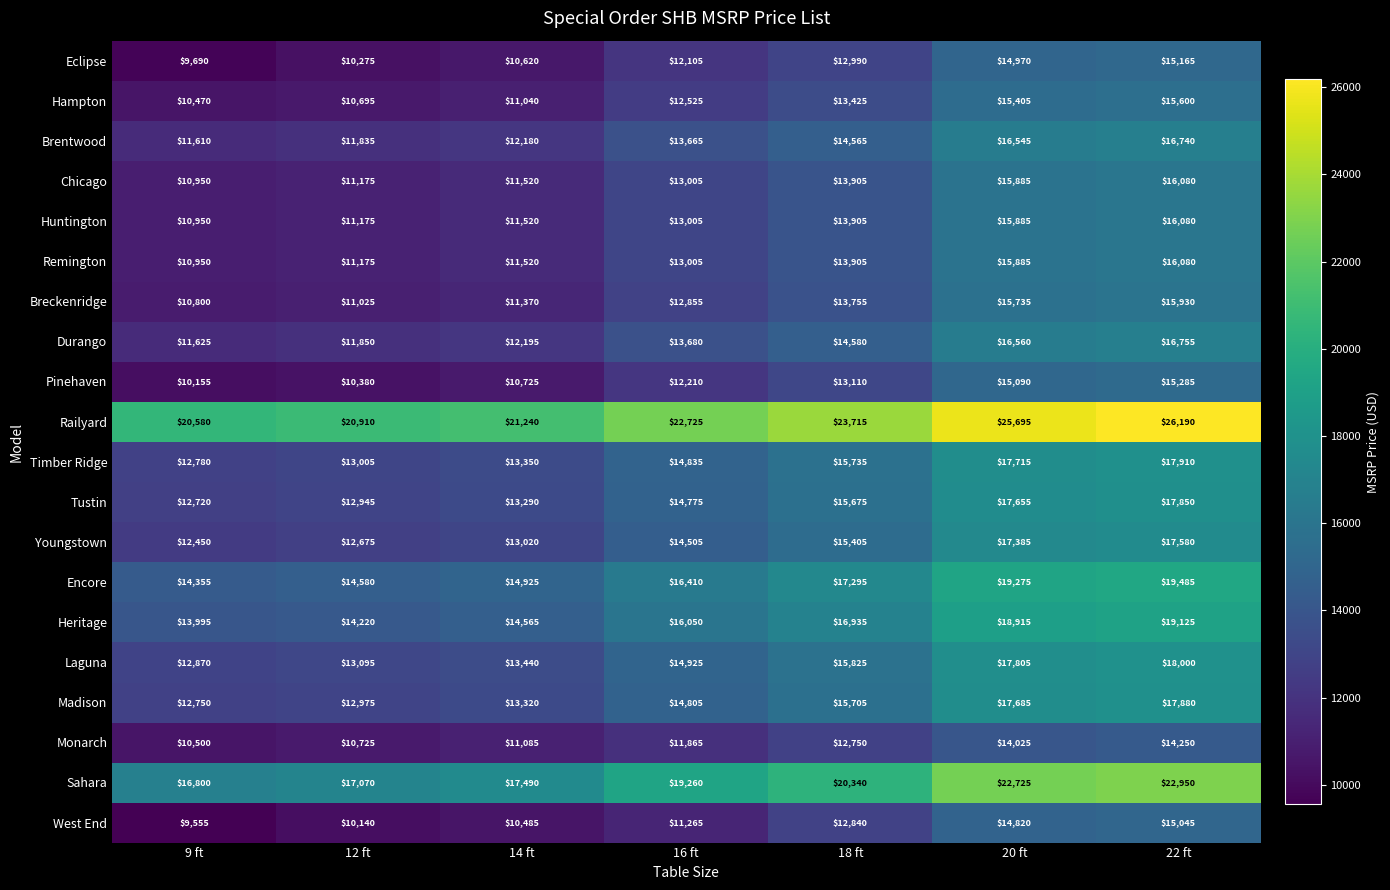

Which series changed the most between 14 ft and 16 ft?

Sahara